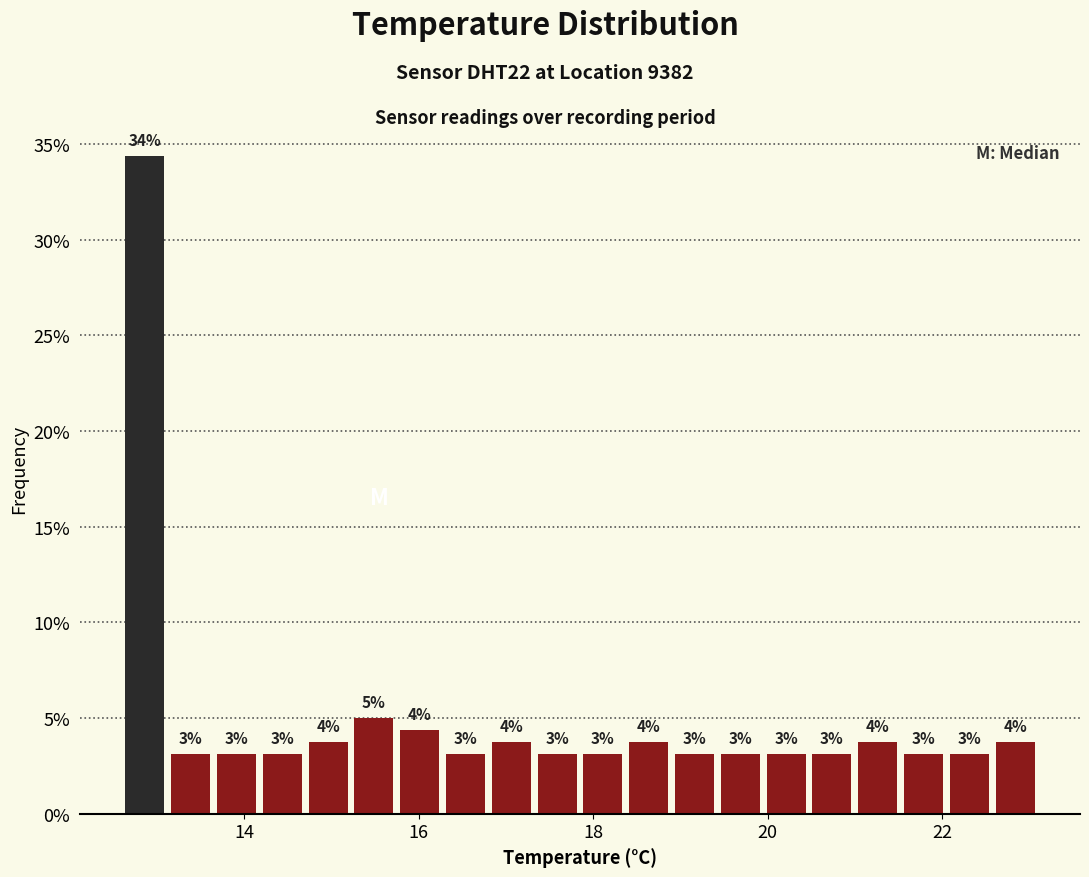

Around what value on the x-axis is the tallest bar? Give the approximate position of its centre, as read against the axis.

12.8